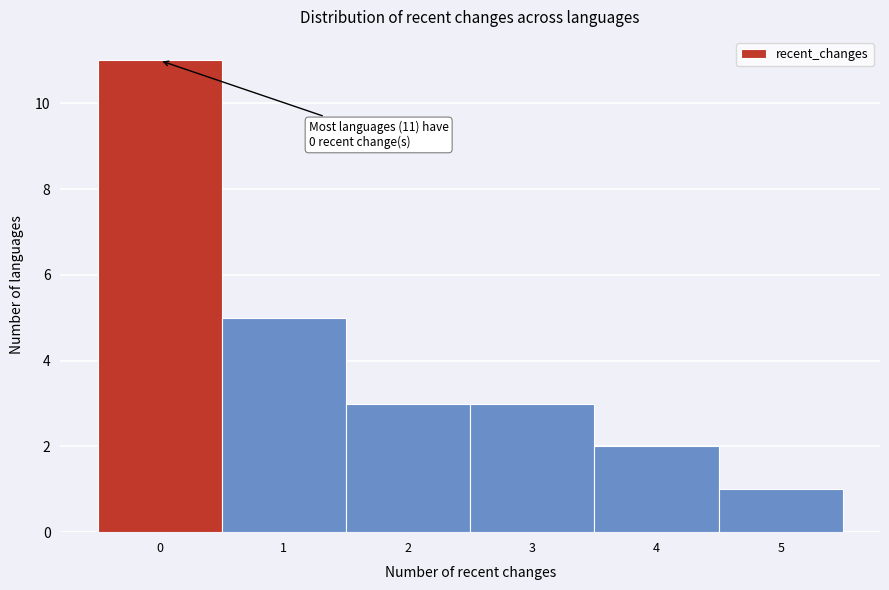

Which range on the x-axis has the tallest bar?

-0.5 to 0.5